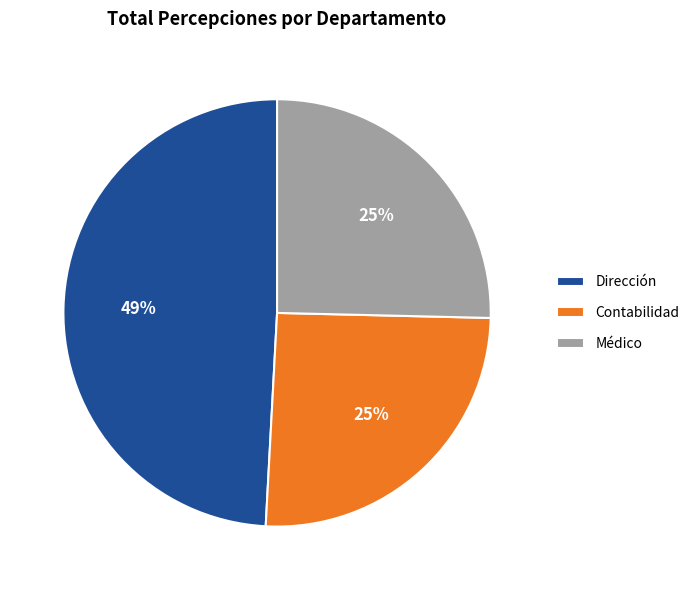

To the nearest percent, what is the difference between the largest and smallest slice percentages?

24%